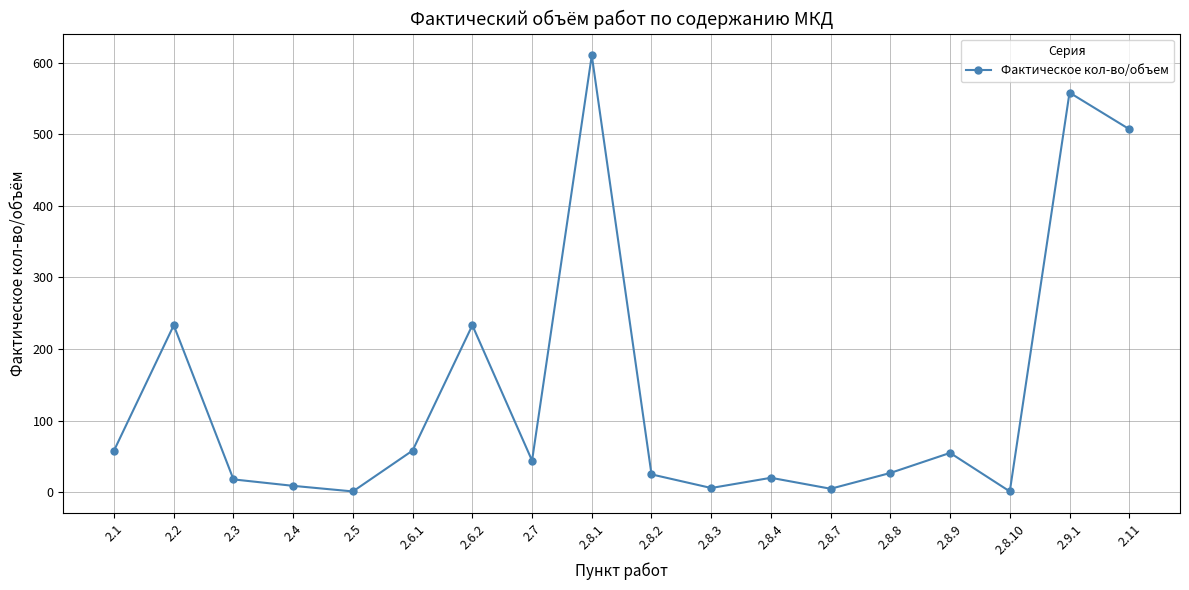

True or false: there are more than 2 points higher than both neighbors.

True